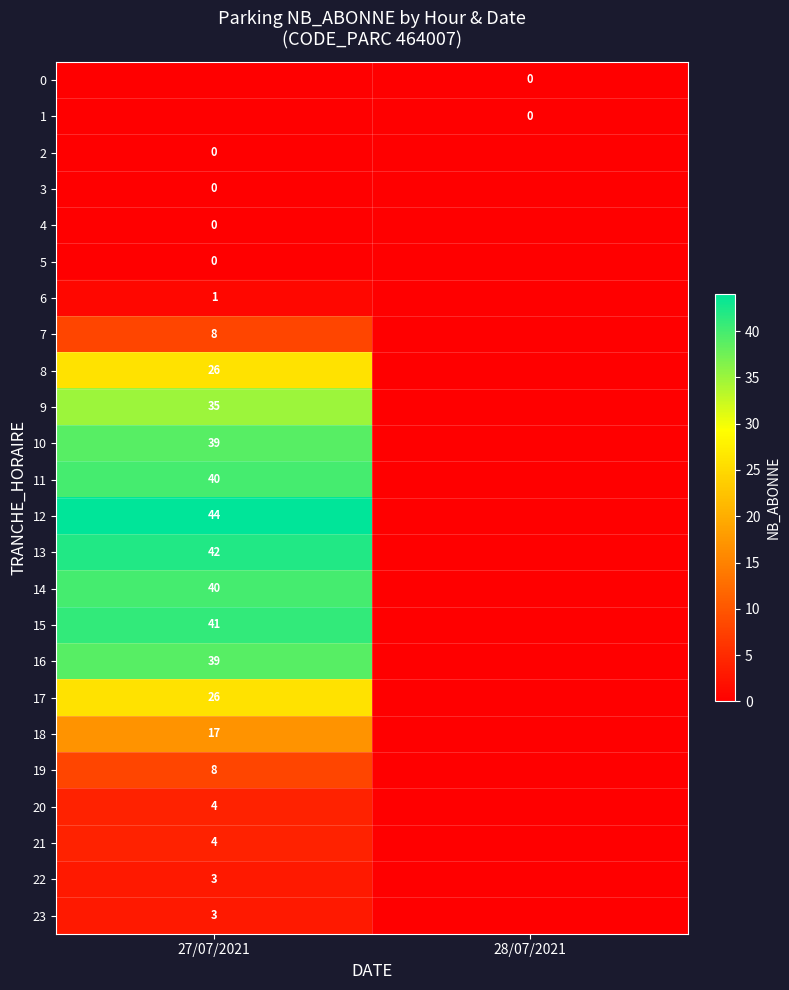

Is the value of 4 at 27/07/2021 greater than the value of 19 at 27/07/2021?

No